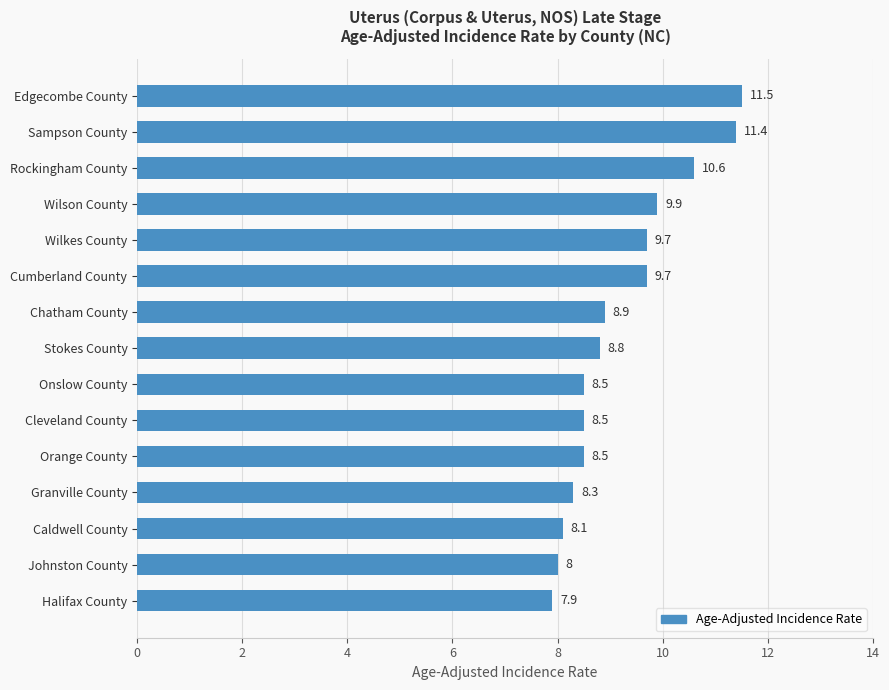

Approximately how many times larger is the value at Cumberland County compared to Onslow County?

1.1